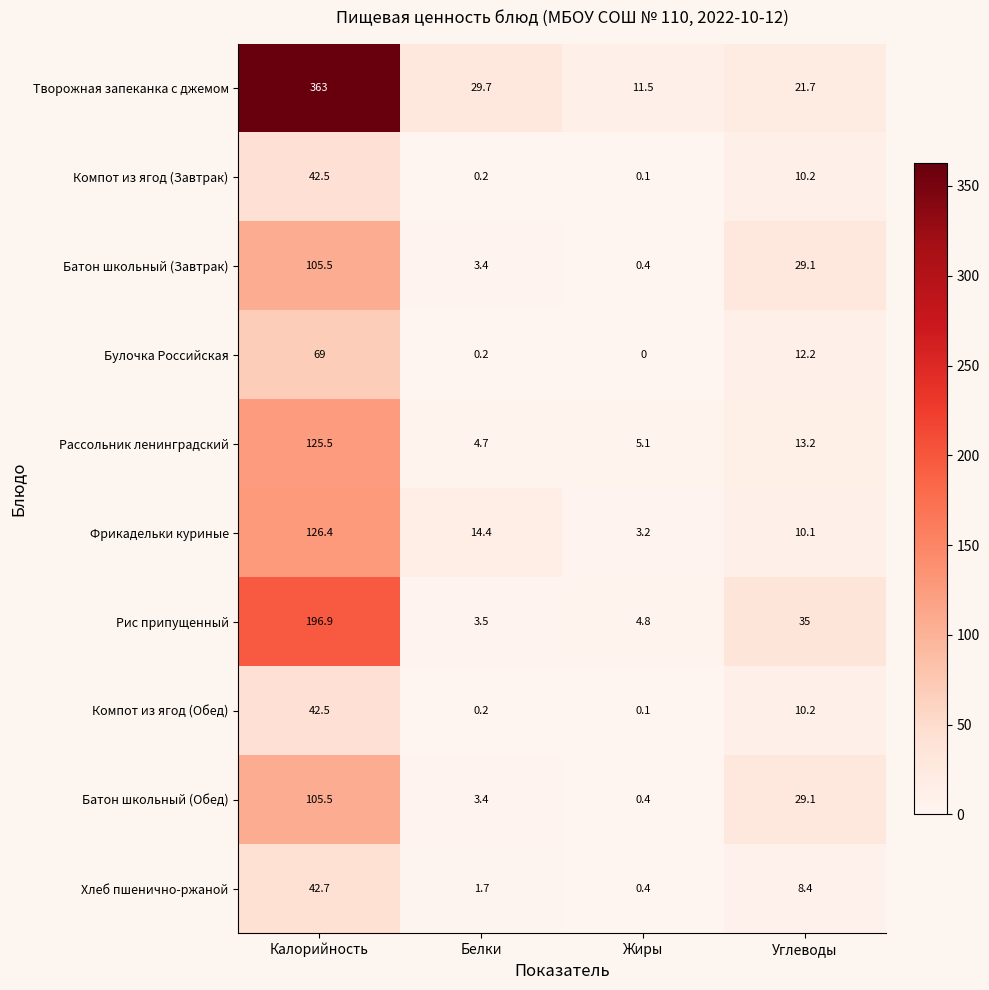

What is the difference between the highest and lowest values at Углеводы?

26.6